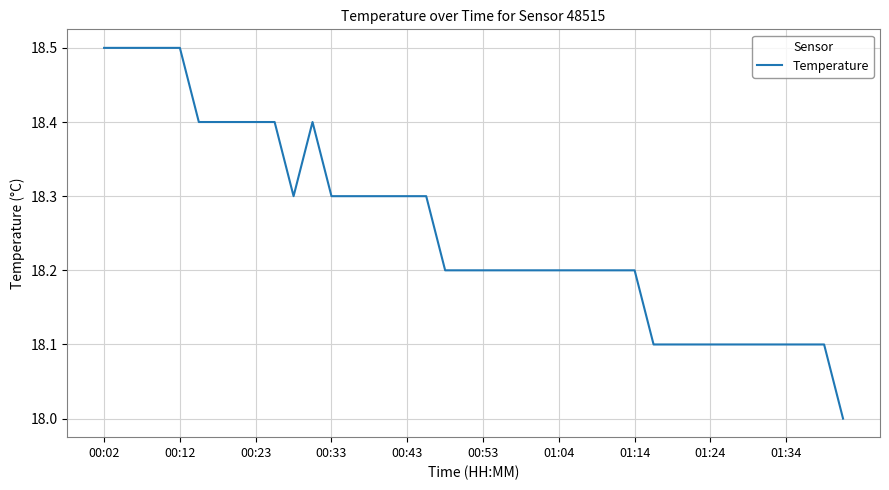

What is the difference between the maximum and minimum values?

0.5